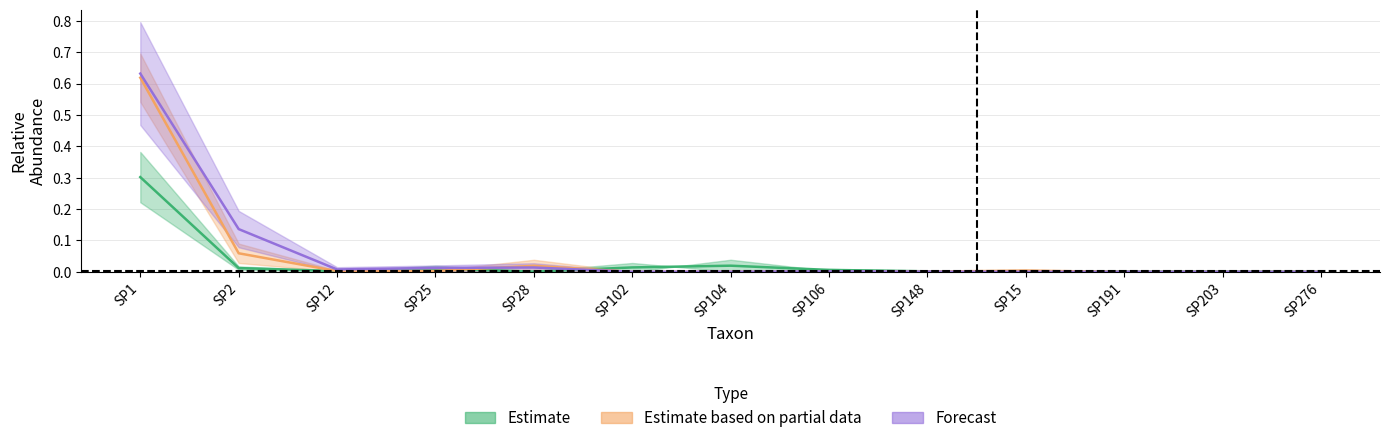

Between SP28 and SP102, which series saw the biggest shift?

IM21